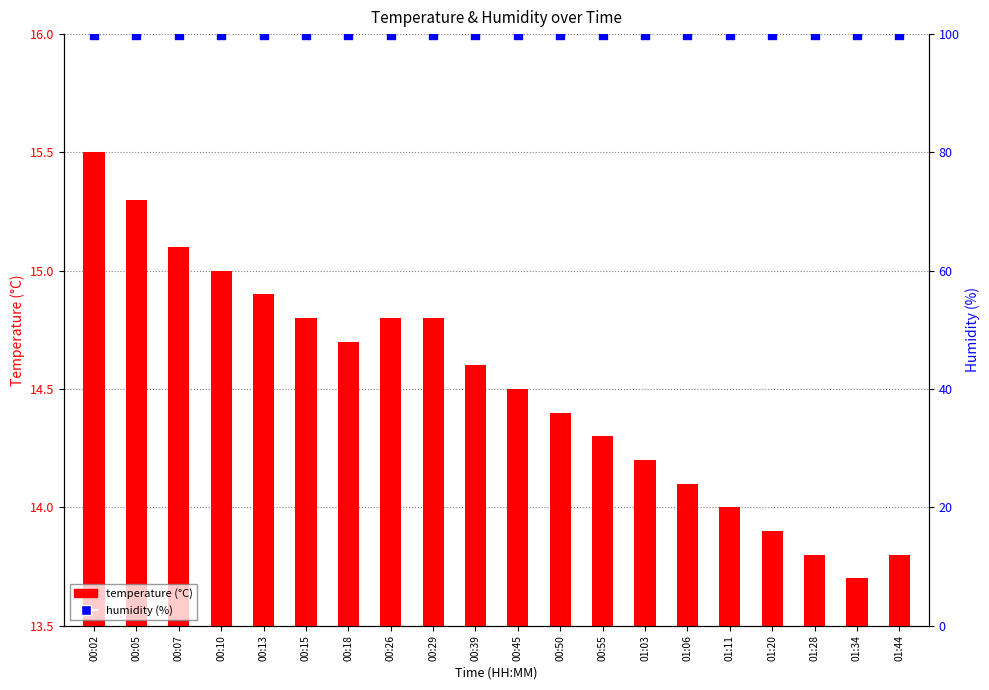

Which series has the largest Y range (max minus min)?

Temp (°C)